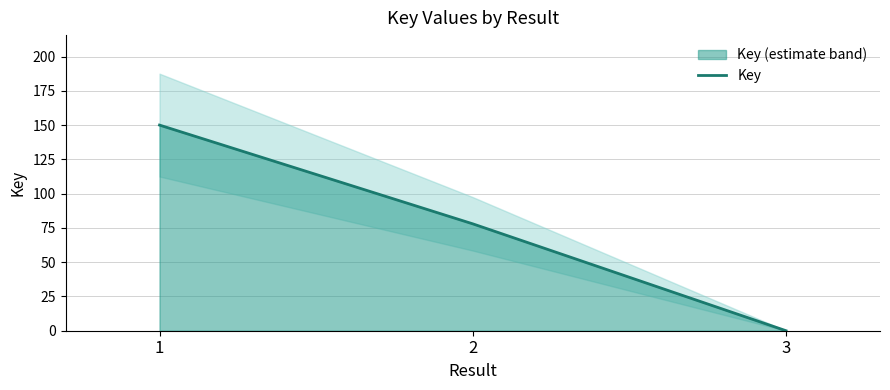

How many values are below 77?

1